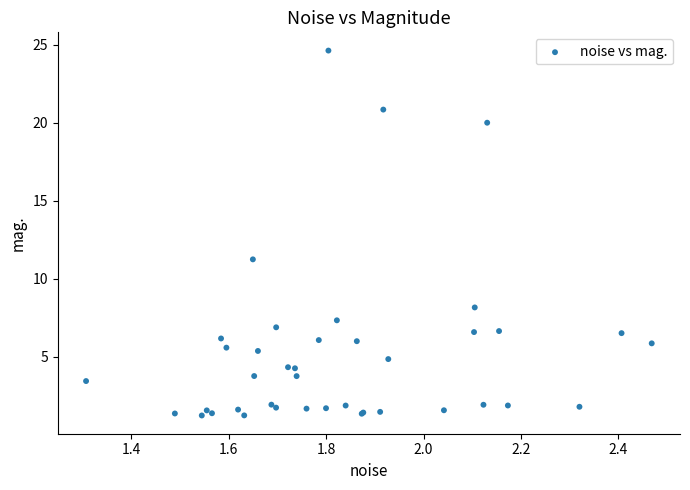

What Y value in the scatter plot is closest to 12?

11.2